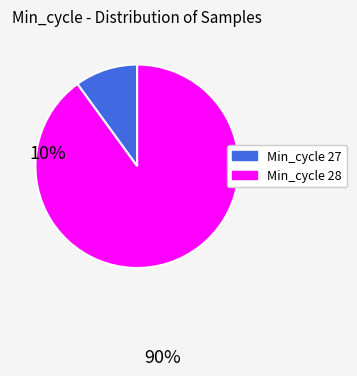

Is there a majority slice in this chart?

Yes